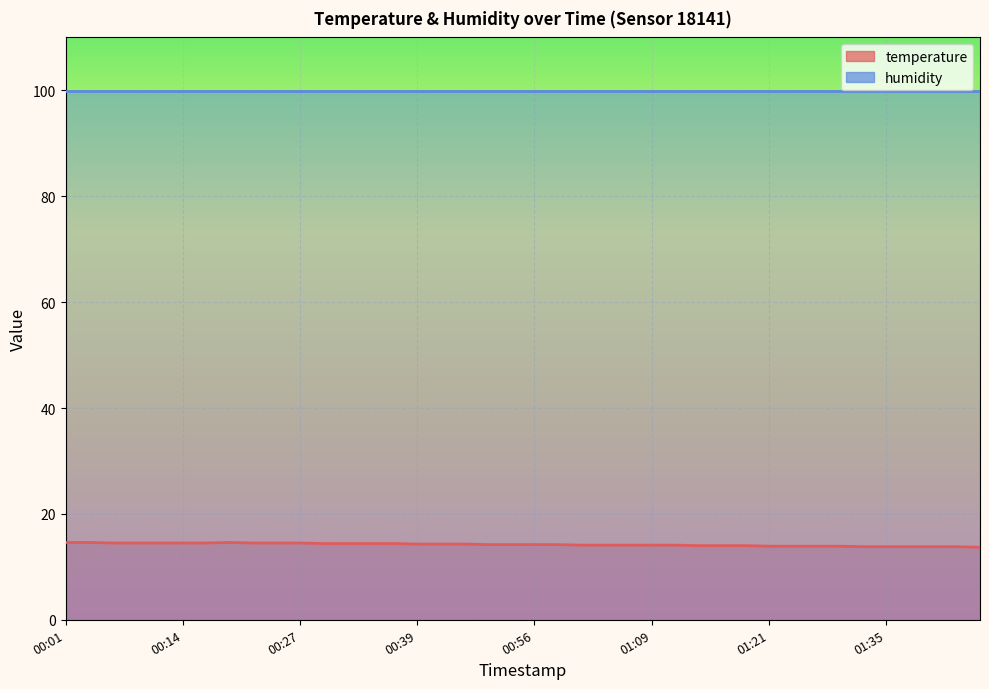

The chart shows a value of 14.1 at 01:06. True or false?

True